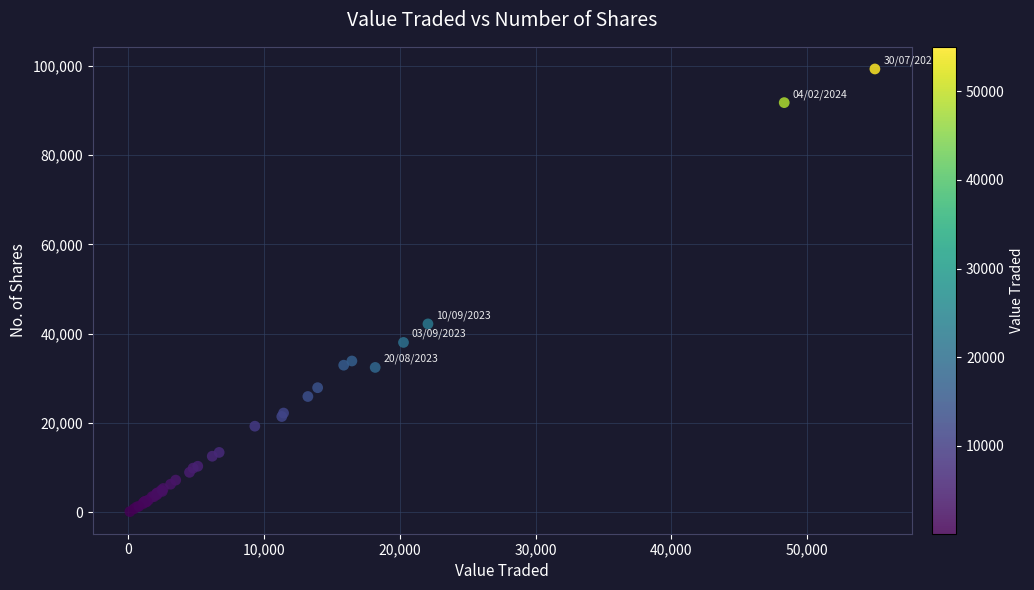

What Y value in the scatter plot is closest to 49733?

42204